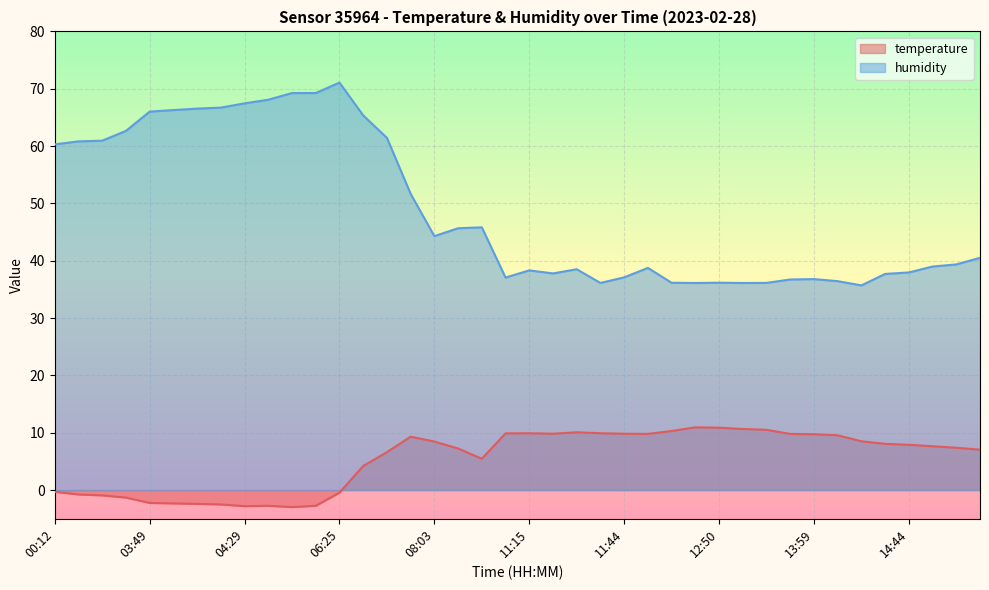

List the labels in order of temperature value, smallest first.

05:59, 04:29, 04:57, 06:12, 04:08, 04:02, 03:55, 03:49, 01:22, 00:40, 00:33, 06:25, 00:12, 06:45, 09:04, 06:58, 15:08, 08:44, 14:56, 14:50, 14:44, 14:25, 08:03, 14:18, 07:22, 14:05, 13:59, 11:55, 13:47, 11:21, 11:44, 11:10, 11:15, 11:39, 11:27, 12:13, 13:18, 13:13, 12:50, 12:44